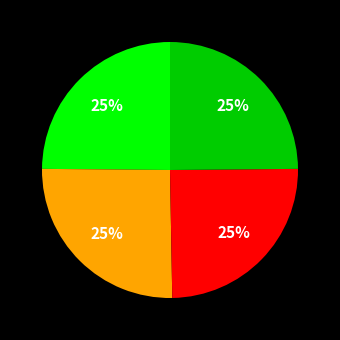

Is there any slice that represents more than half of the pie?

No